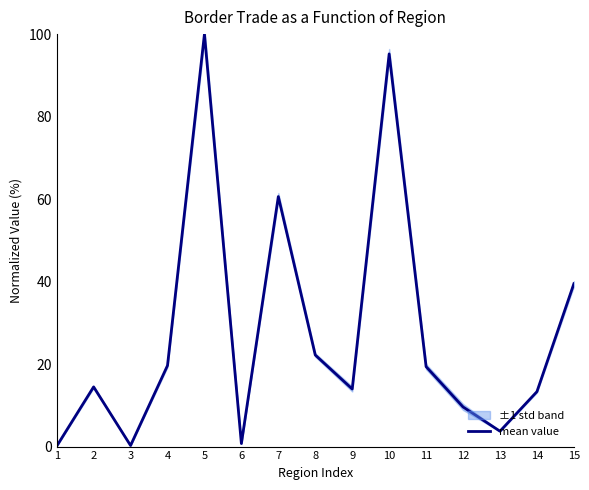

The value at 3 is 0.3. True or false?

True